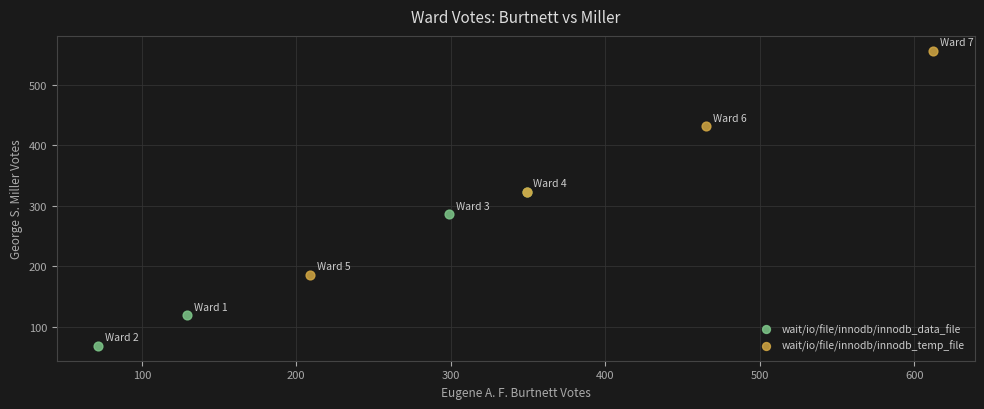

Which series has the widest spread of Y values?

wait/io/file/innodb/innodb_temp_file